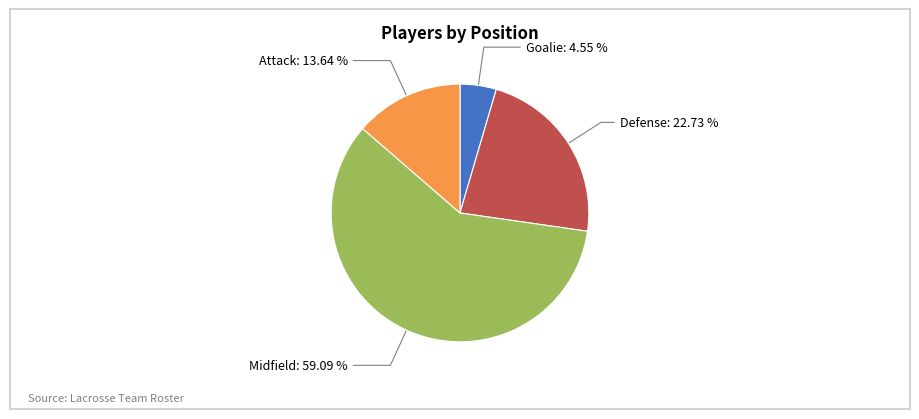

Does any single category account for the majority?

Yes